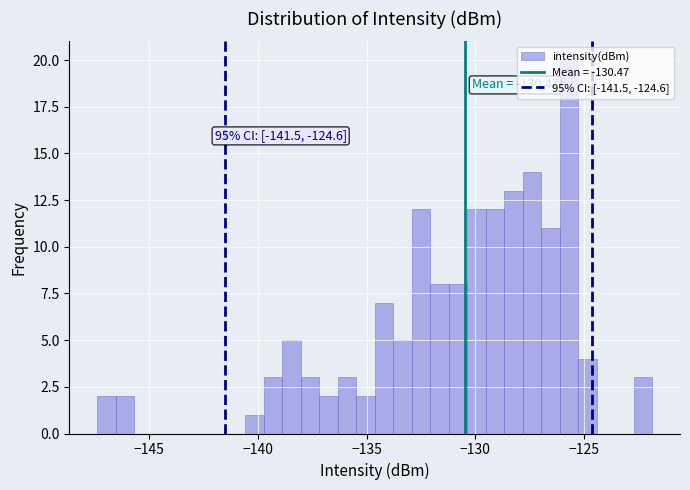

Around what value on the x-axis is the tallest bar? Give the approximate position of its centre, as read against the axis.

-125.5